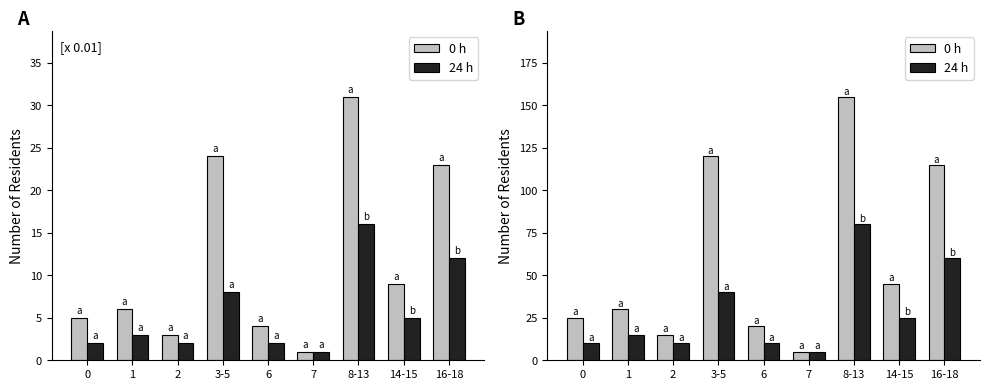

What is the total value across all series at 2?

25